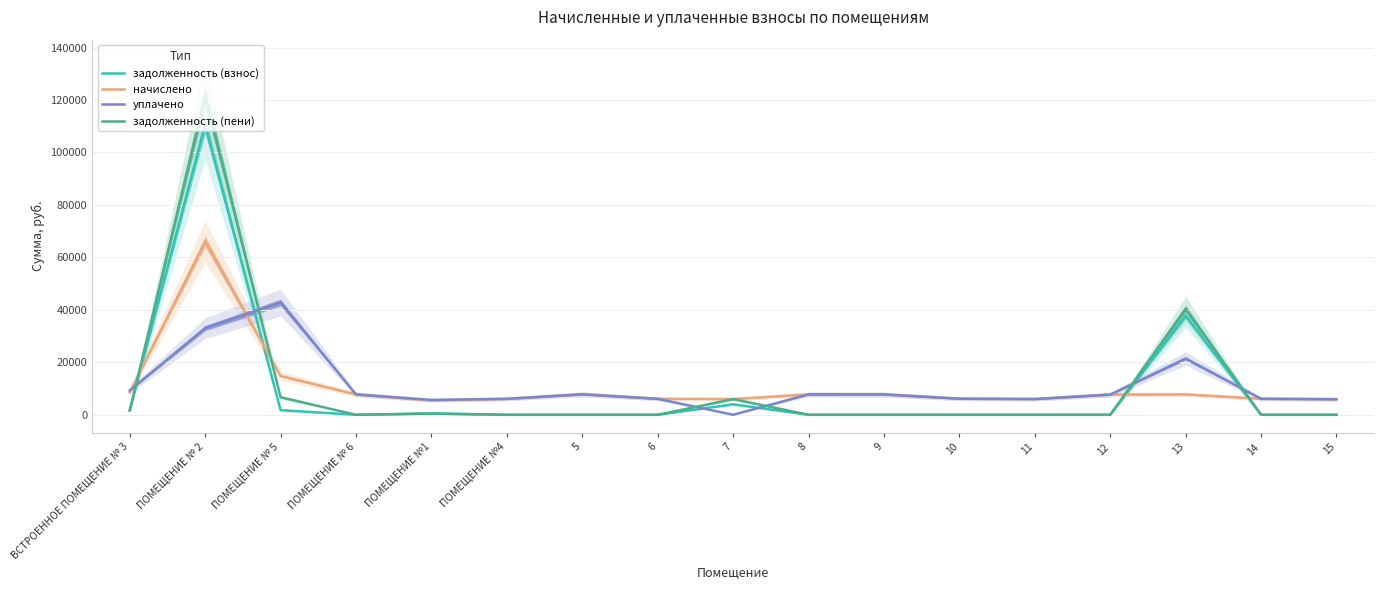

Which series has the largest total across all categories?

уплачено